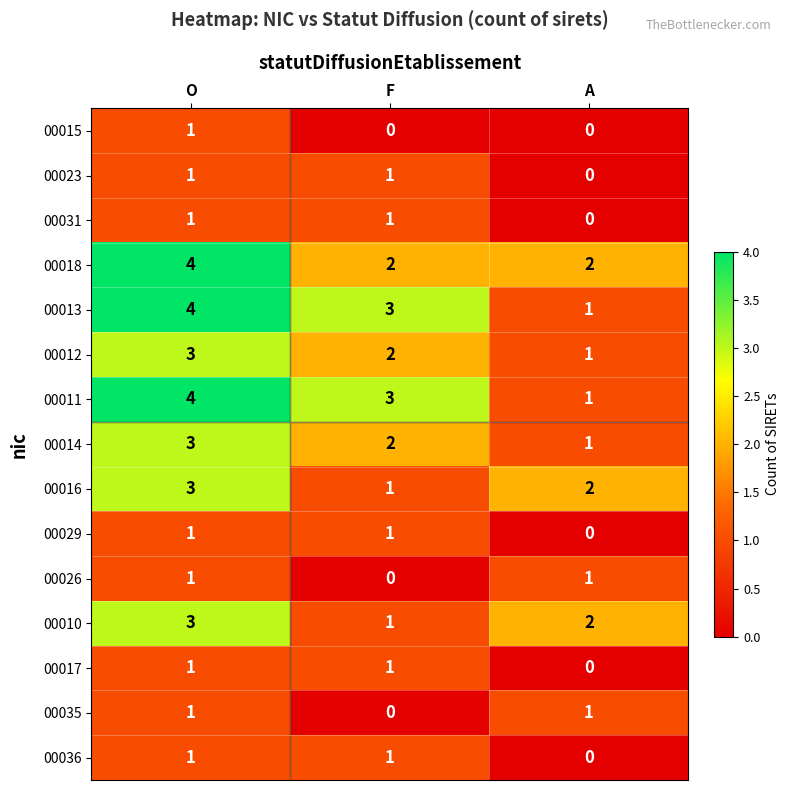

Is the value of 00018 at A greater than the value of 00013 at A?

Yes